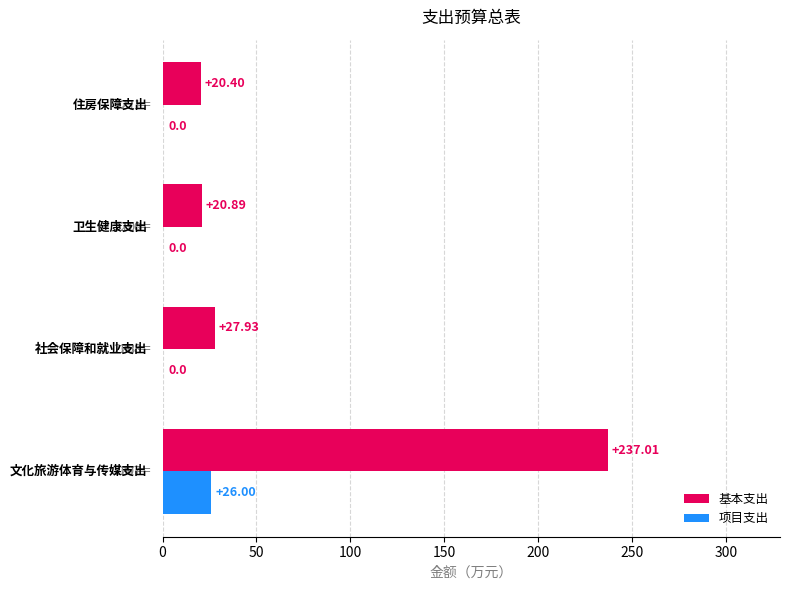

What is the sum of all 项目支出 values?

26.0